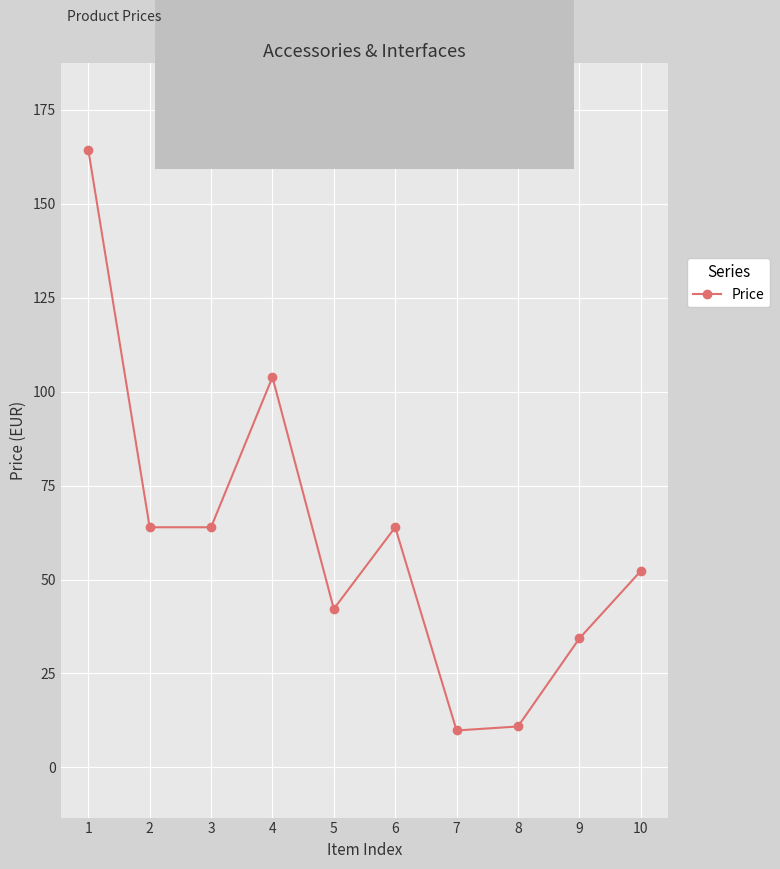

Which label corresponds to the largest value in the chart?

1